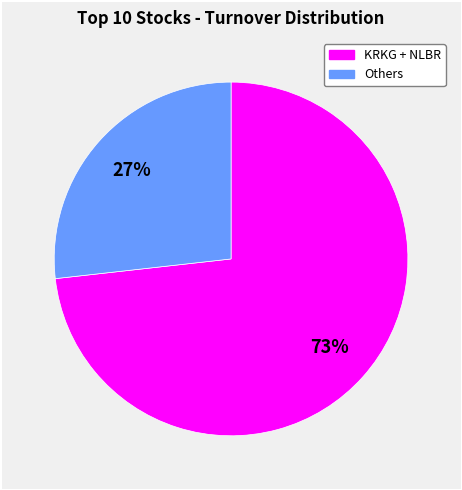

To the nearest percent, what is the difference between the largest and smallest slice percentages?

46%